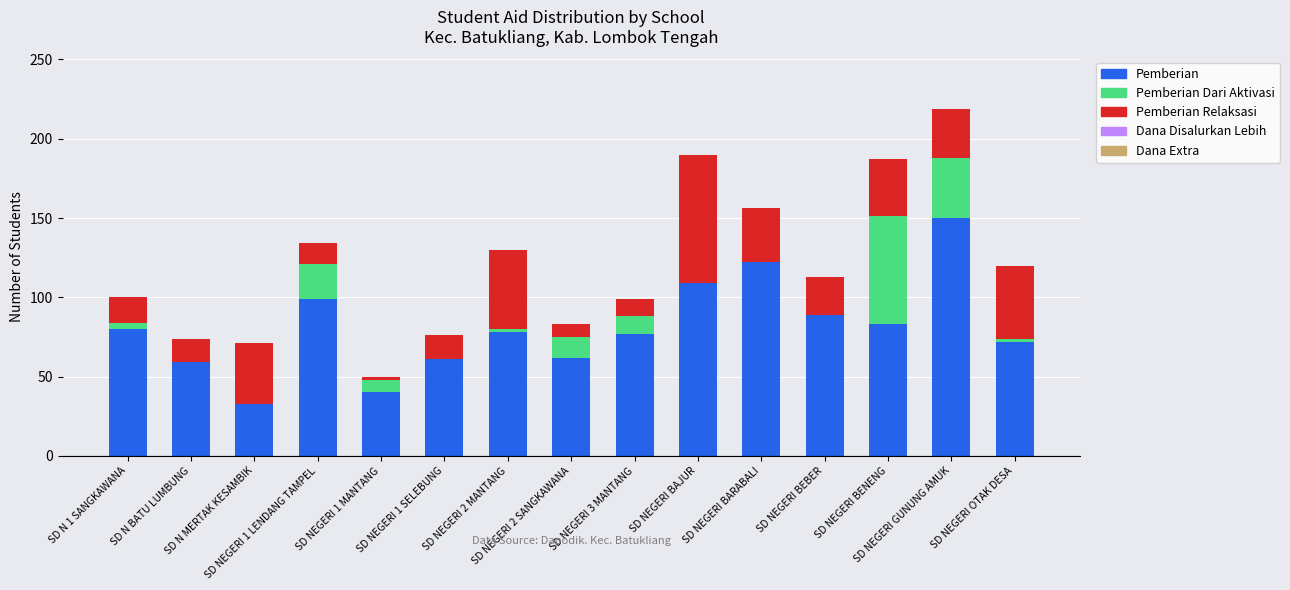

What is the maximum value for Pemberian?

150